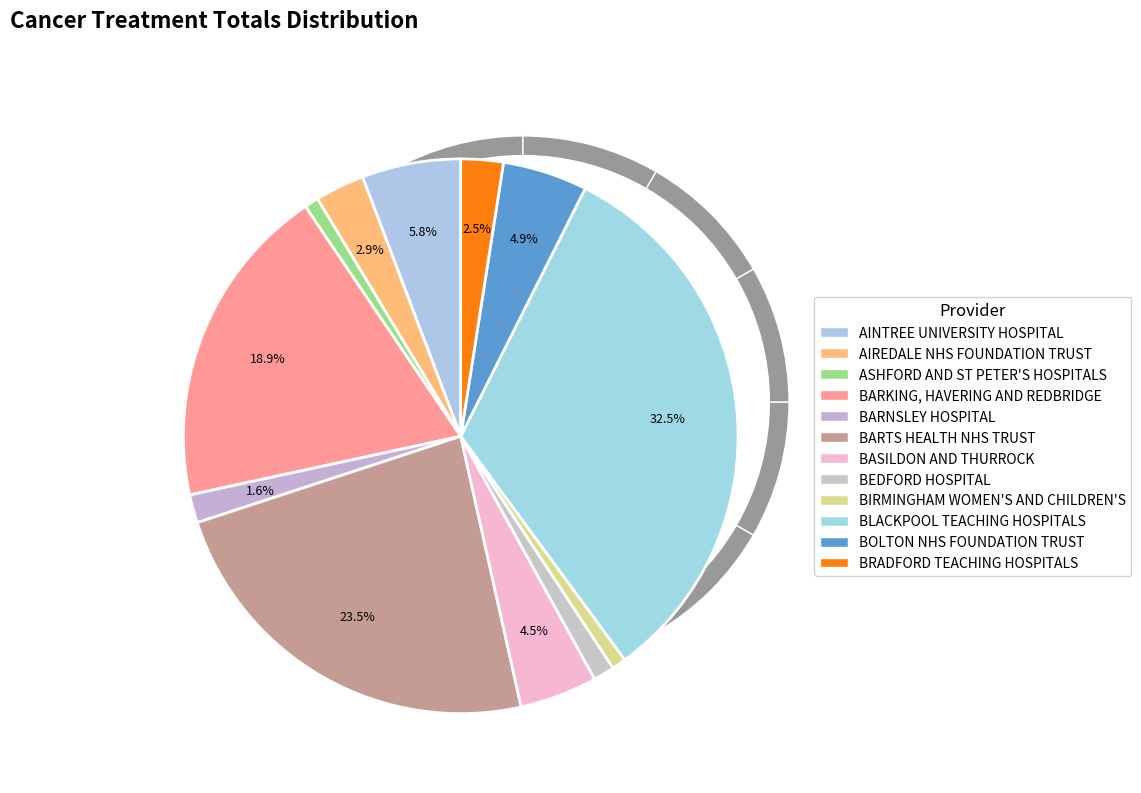

The BLACKPOOL TEACHING HOSPITALS slice represents 33% of the pie. True or false?

True